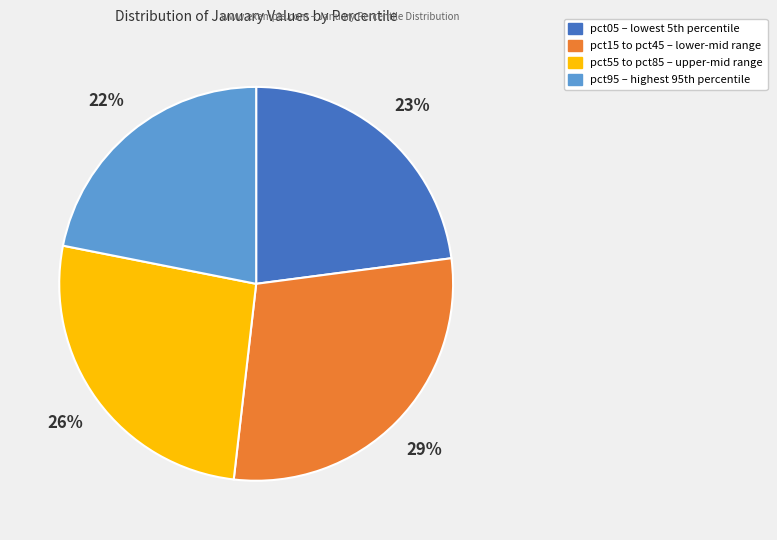

Does any single category account for the majority?

No